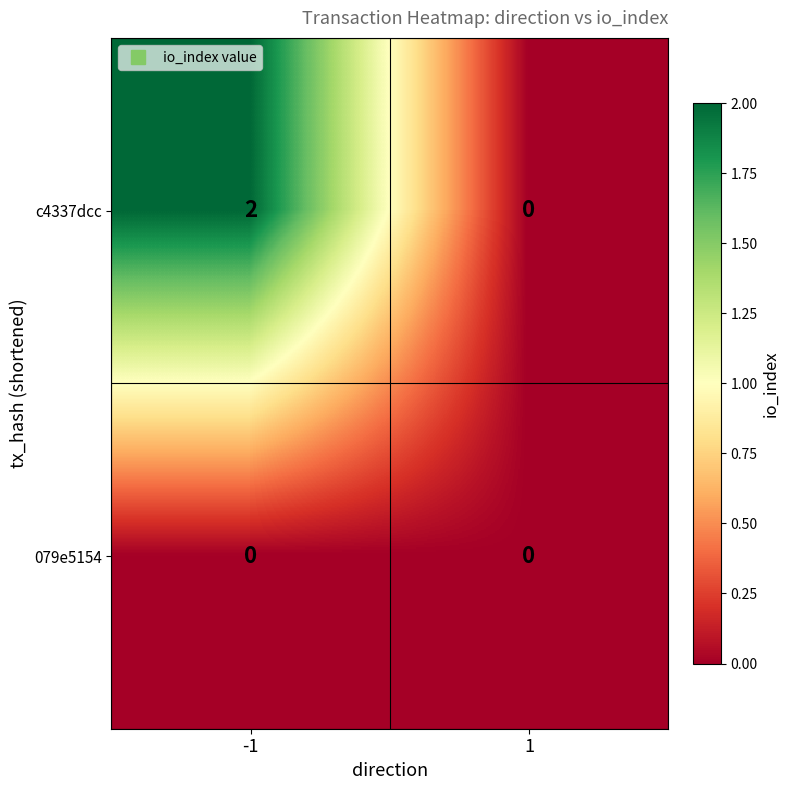

What is the total value across all series at -1?

2